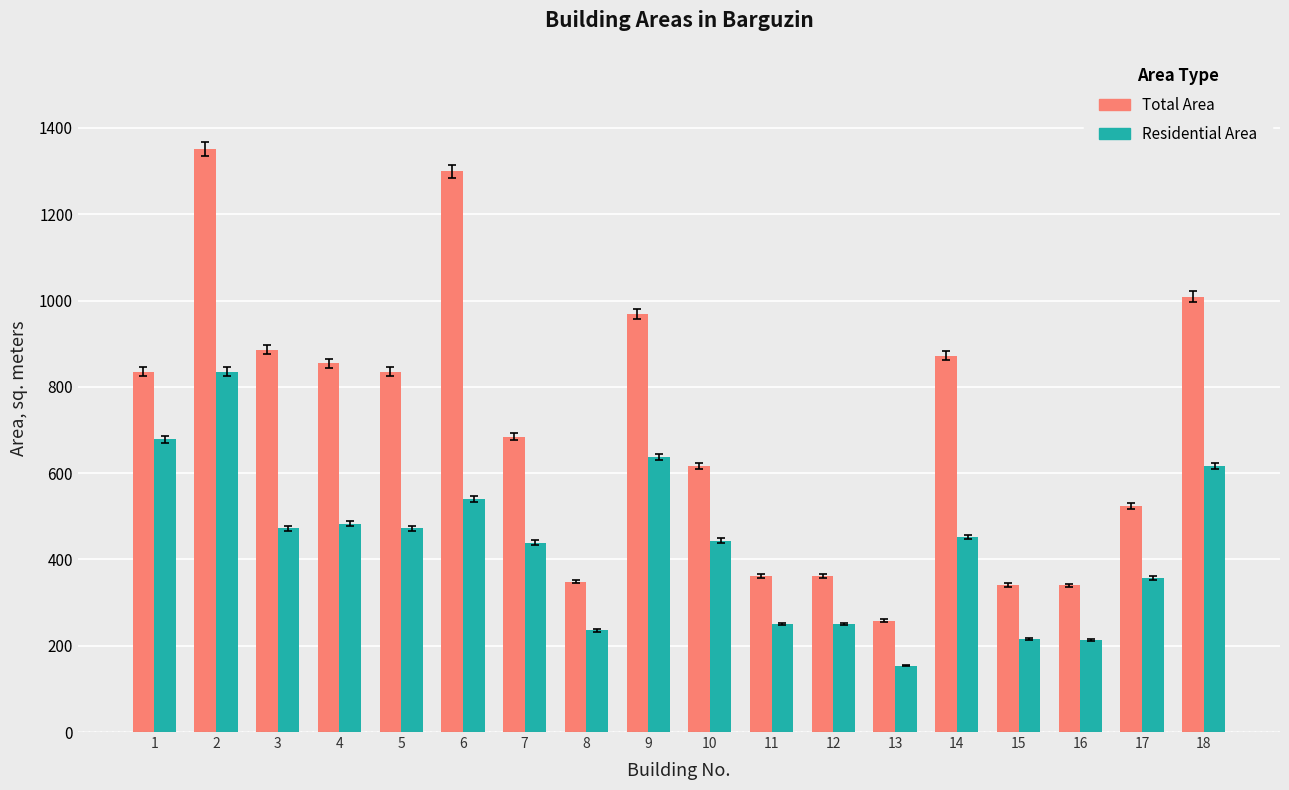

What is the spread (max minus min) of values at 16?

125.5